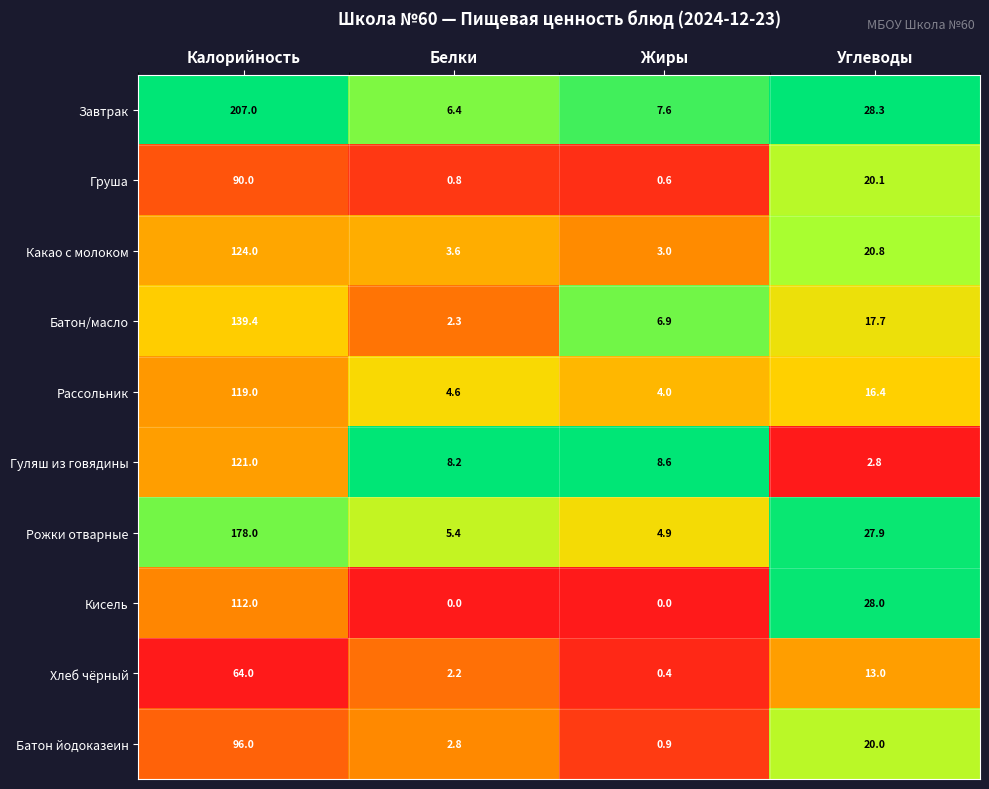

What is the sum of all Кисель values?

140.0